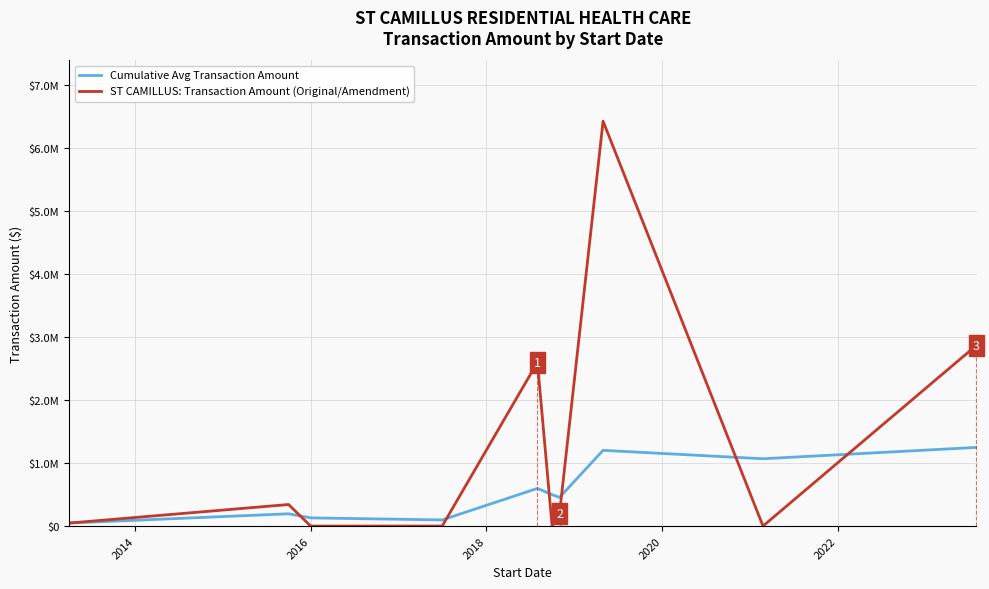

Reading right to left, list all the values displayed in this chart.

Cumulative Avg Transaction Amount: 1249374.1	1069107.0	1202745.4	455829.2	498467.4	598160.9	97436.8	129915.7	194873.5	47583.0
ST CAMILLUS: Transaction Amount (Original/Amendment): 2871777.5	0.0	6431159.0	200000.0	0.0	2601057.3	0.0	0.0	342164.0	47583.0